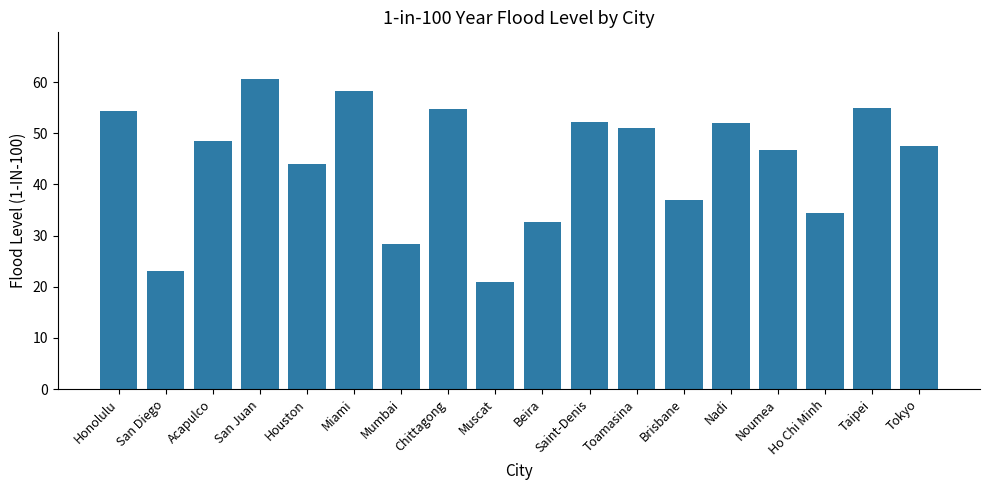

What is the greatest value displayed?

60.6